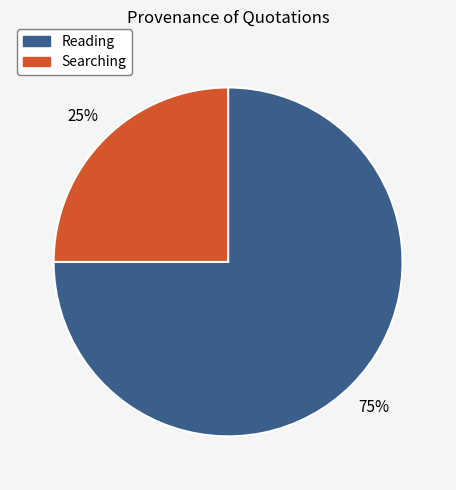

What is the ratio of the value at Reading to the value at Searching?

3.0